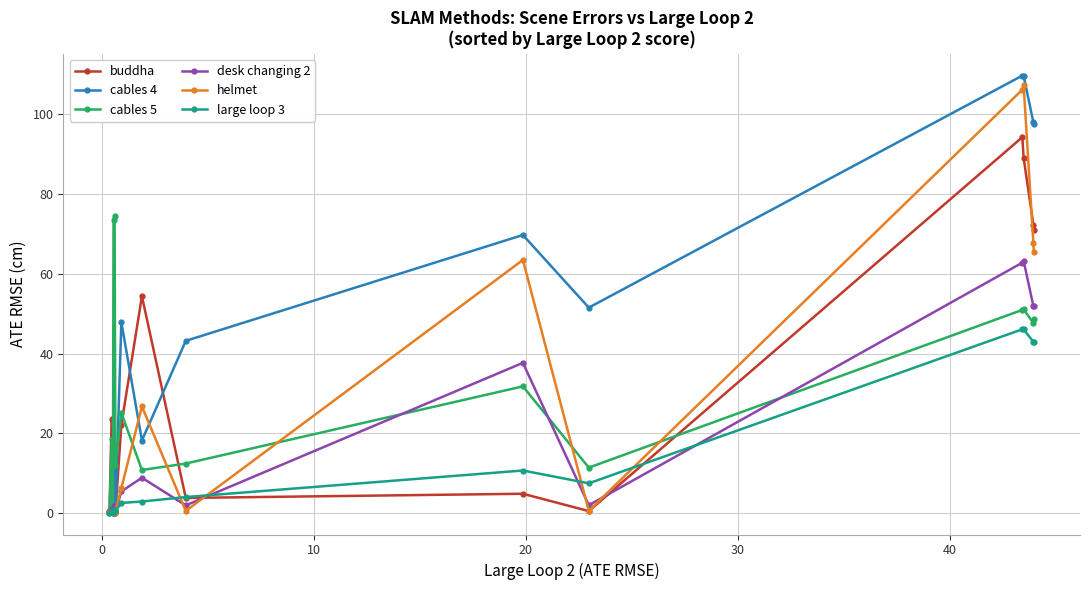

How many data points does each series have?

15